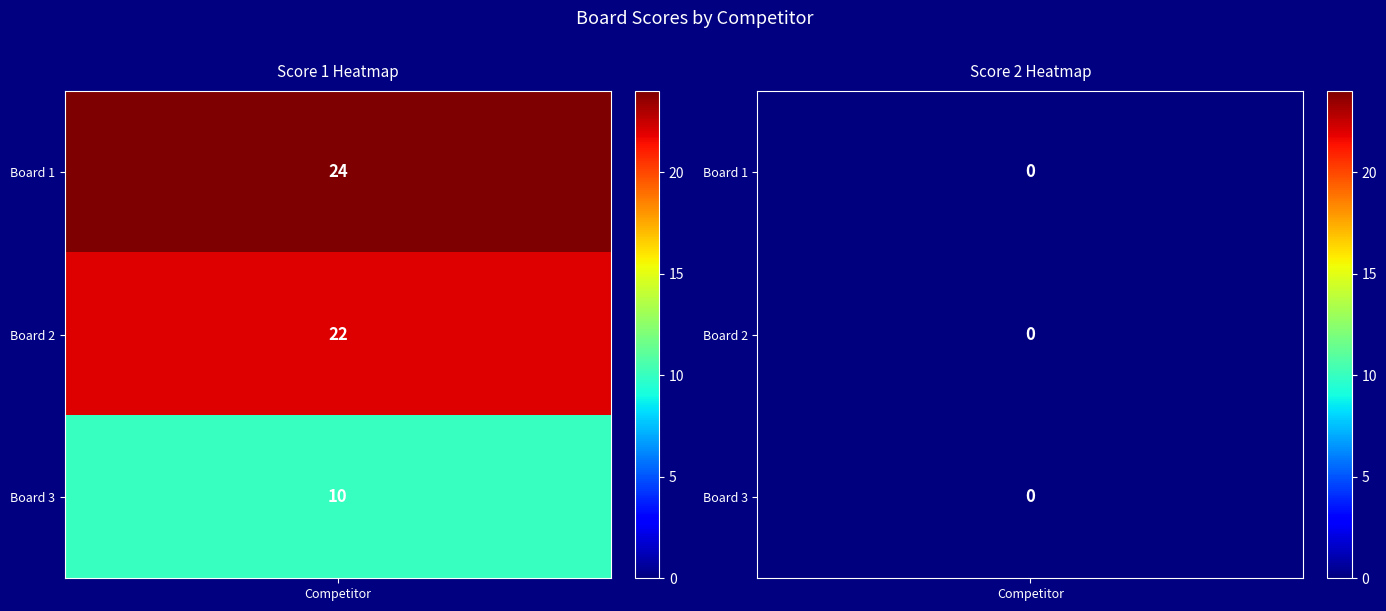

Reading left to right, transcribe all the data shown in this chart.

Score 1: 24	22	10
Score 2: 0	0	0